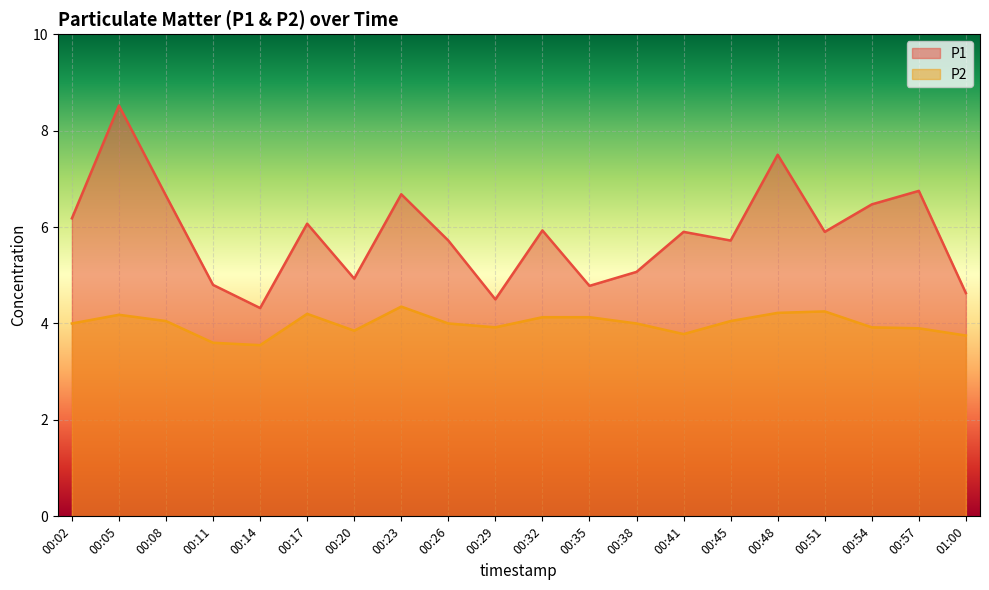

Which category has the highest value across all series?

00:05